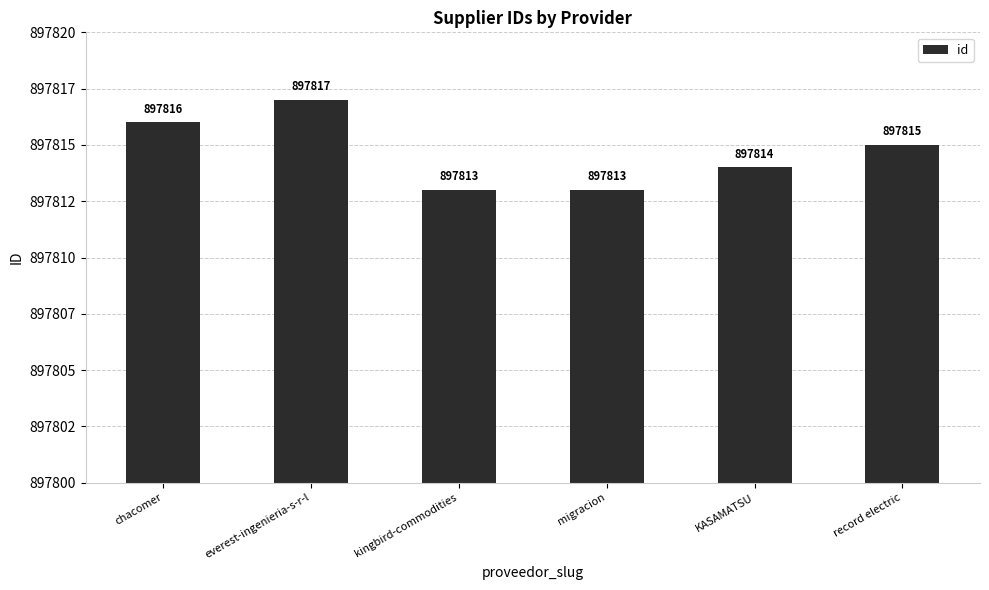

Reading left to right, transcribe all the data shown in this chart.

897816	897817	897813	897813	897814	897815